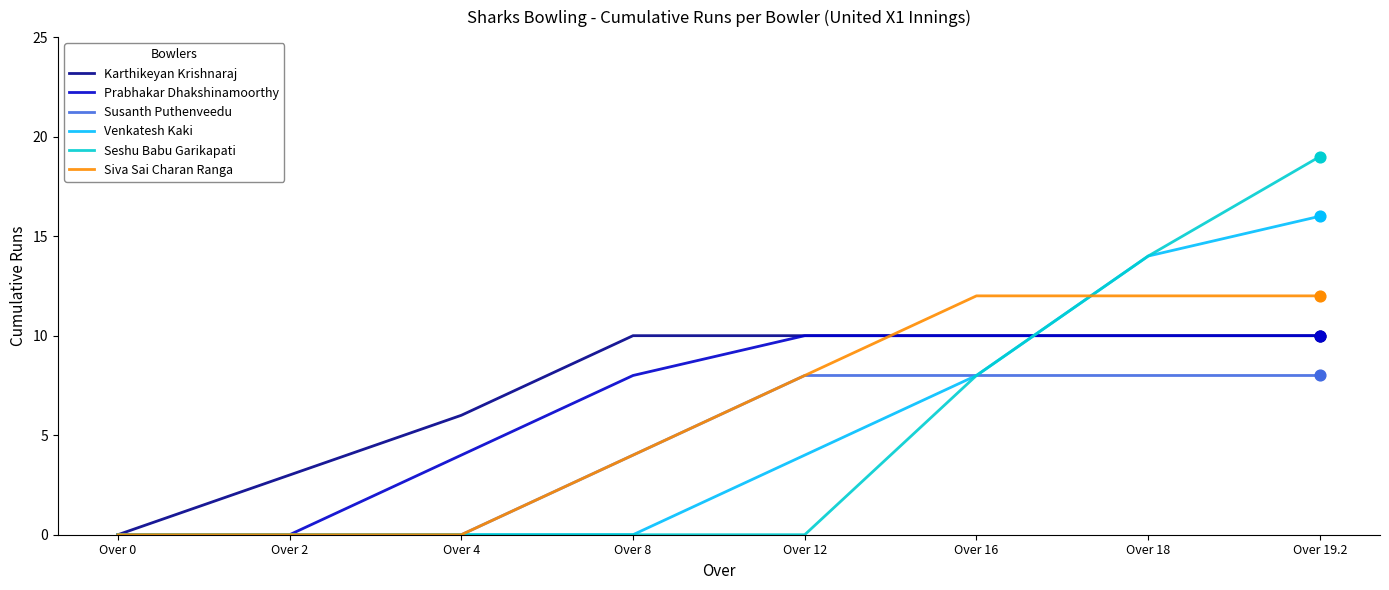

Is the value of Seshu Babu Garikapati at Over 18 greater than the value of Karthikeyan Krishnaraj at Over 16?

Yes